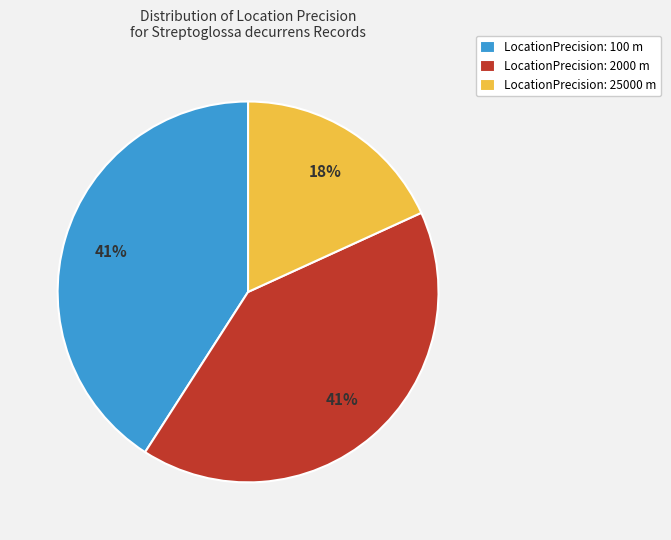

Which category has the smallest portion of the pie?

LocationPrecision: 25000 m